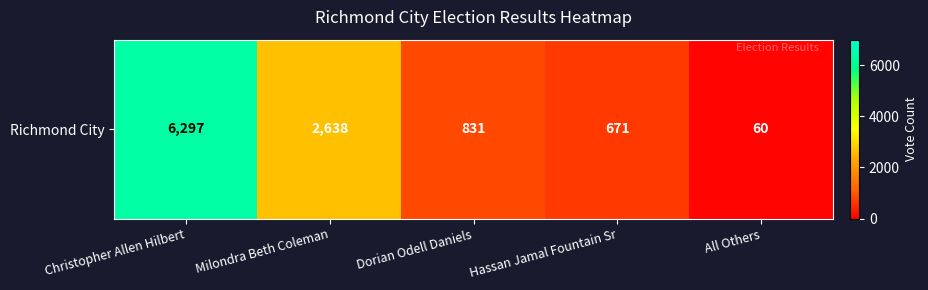

Rank the categories by value from highest to lowest.

Christopher Allen Hilbert, Milondra Beth Coleman, Dorian Odell Daniels, Hassan Jamal Fountain Sr, All Others